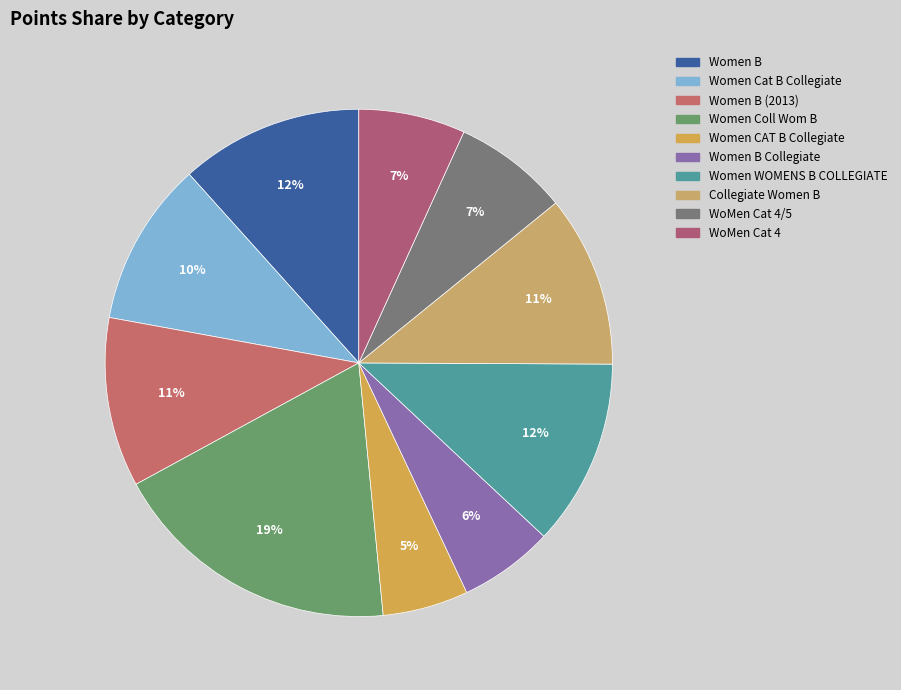

Which slice is the largest?

Women Coll Wom B